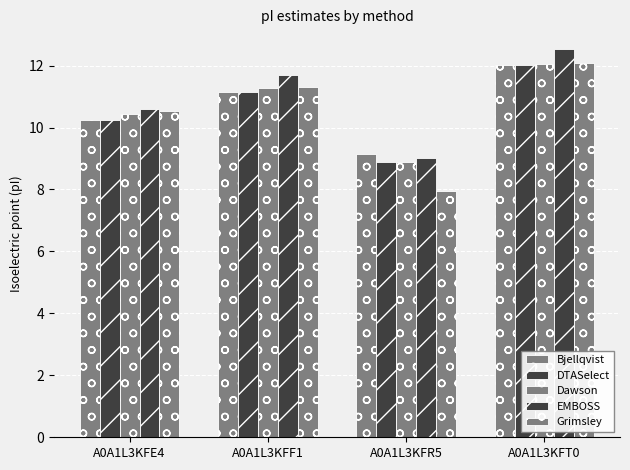

How many series are shown in this chart?

5